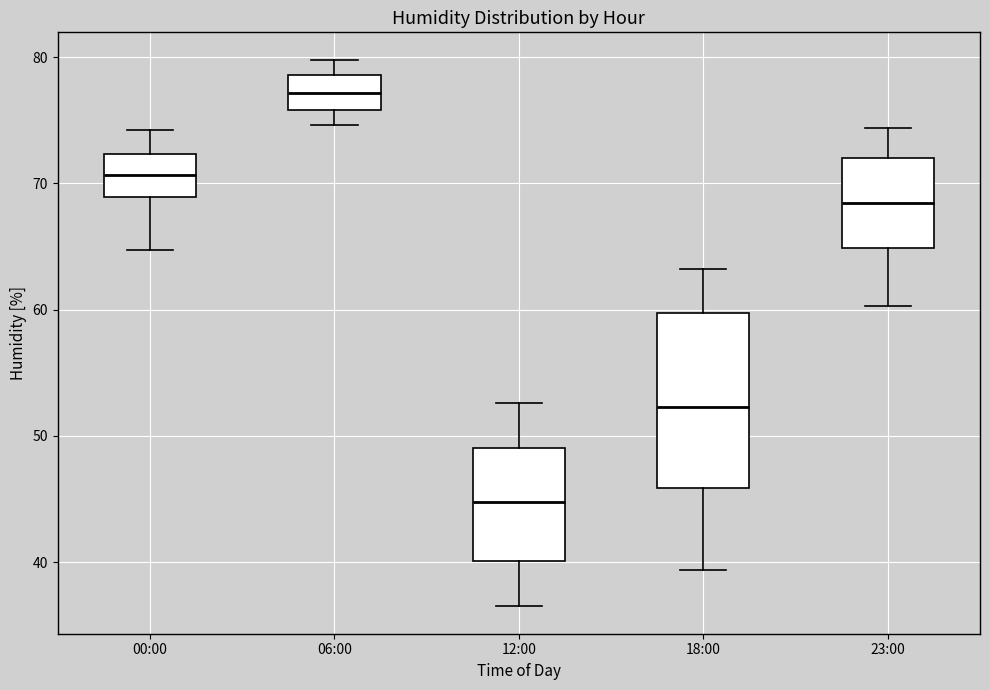

Reading left to right, transcribe this box plot: for each box, give where its median line is, the range the box spans, and where its two whiskers end, as read against the y-axis. The values are not printed on the chart, so give them approximately, as read against the axis.

00:00: median 71, box 69 to 72, whiskers 65 to 74
06:00: median 77, box 76 to 79, whiskers 75 to 80
12:00: median 45, box 40 to 49, whiskers 37 to 53
18:00: median 52, box 46 to 60, whiskers 39 to 63
23:00: median 68, box 65 to 72, whiskers 60 to 74